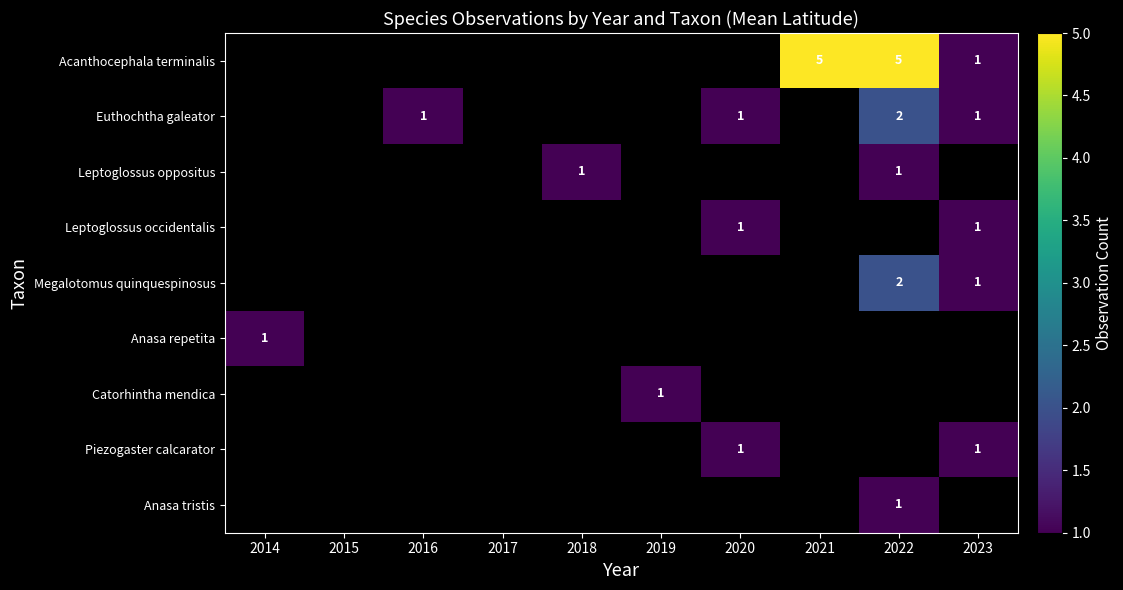

Rank the series at 2022 from lowest to highest value.

Leptoglossus occidentalis, Anasa repetita, Catorhintha mendica, Piezogaster calcarator, Leptoglossus oppositus, Anasa tristis, Euthochtha galeator, Megalotomus quinquespinosus, Acanthocephala terminalis